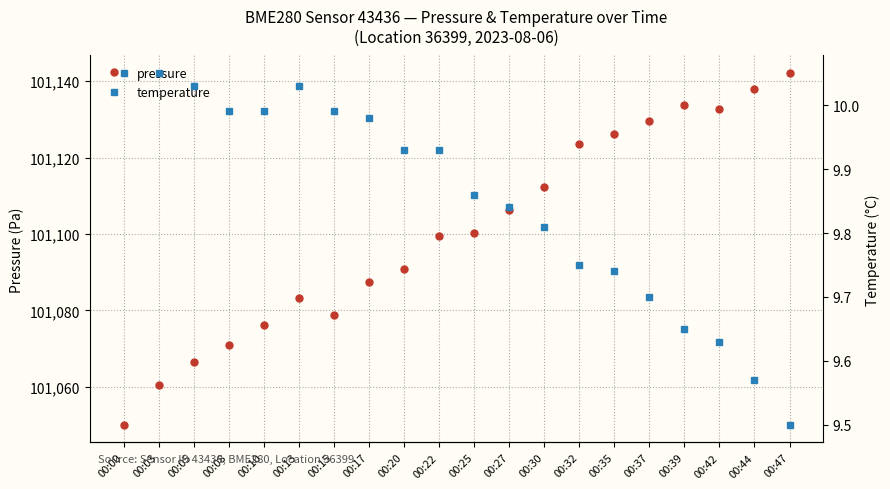

Is the value of temperature at 00:15 greater than the value of pressure at 00:37?

No